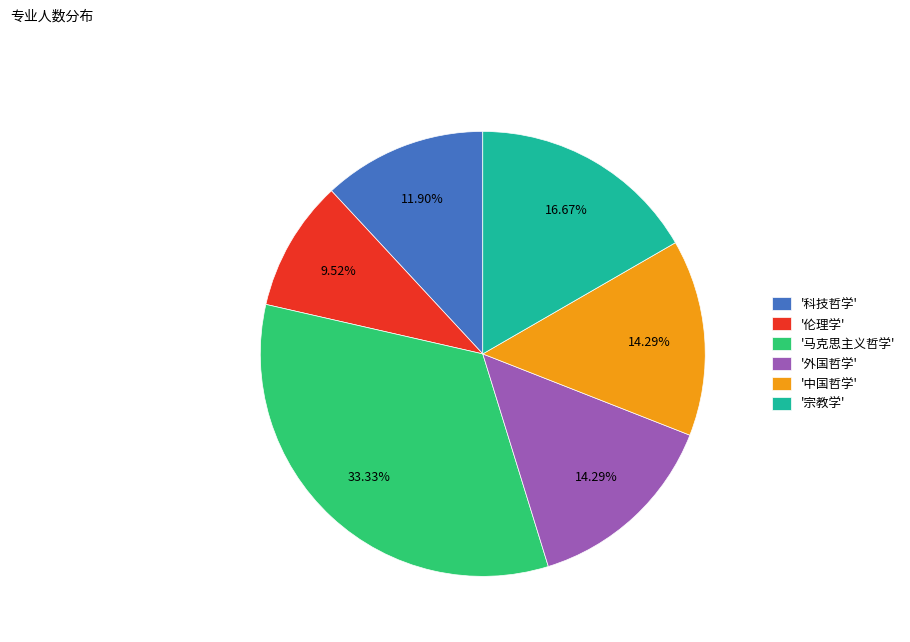

Does any single category account for the majority?

No